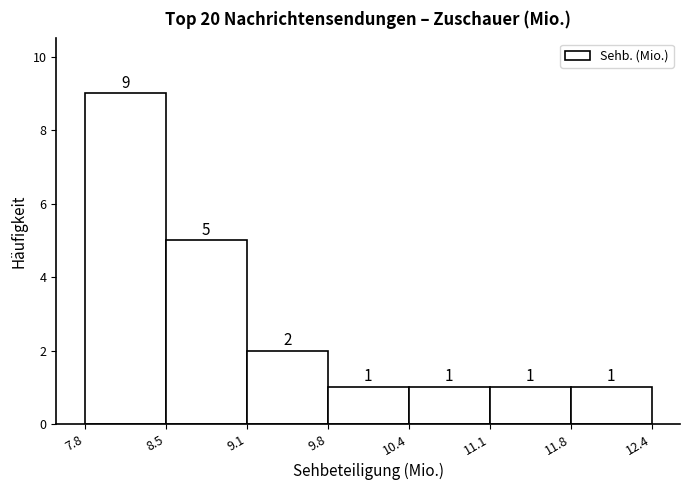

Over which range of the x-axis is the bar tallest?

7.8 to 8.5